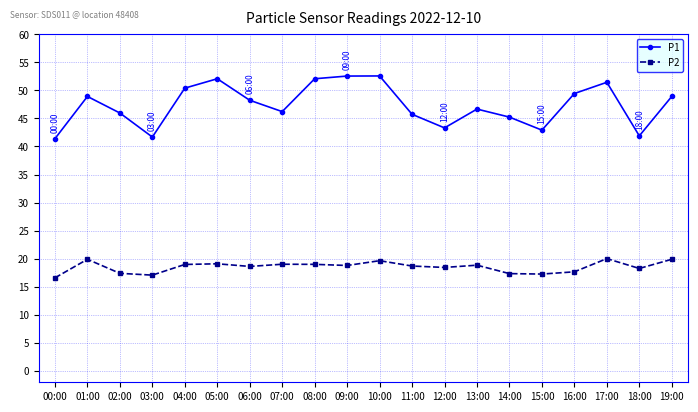

What value does the P1 series have at 15:00?

42.9